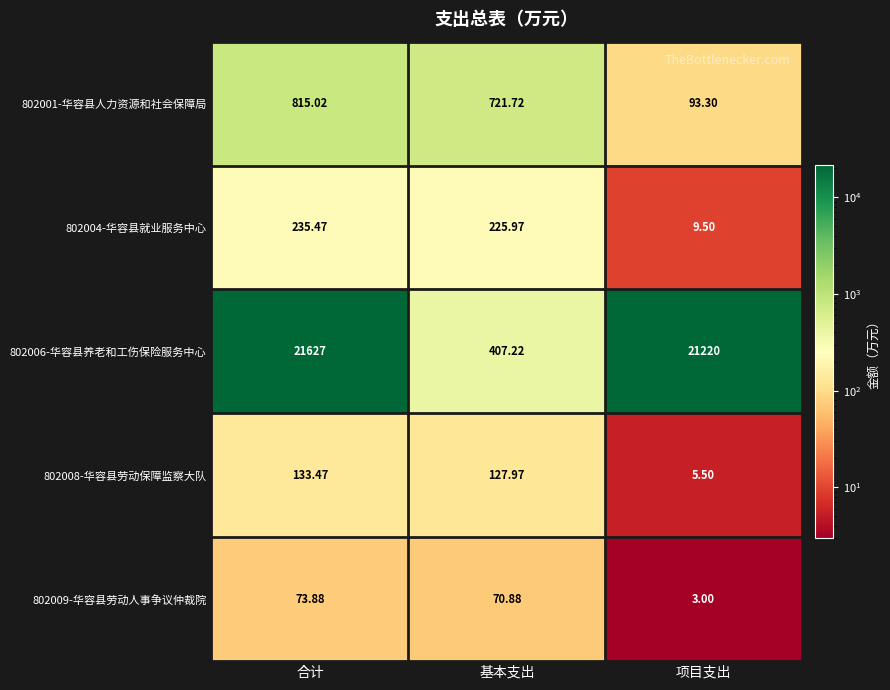

At which label does 802009-华容县劳动人事争议仲裁院 first exceed 70?

合计